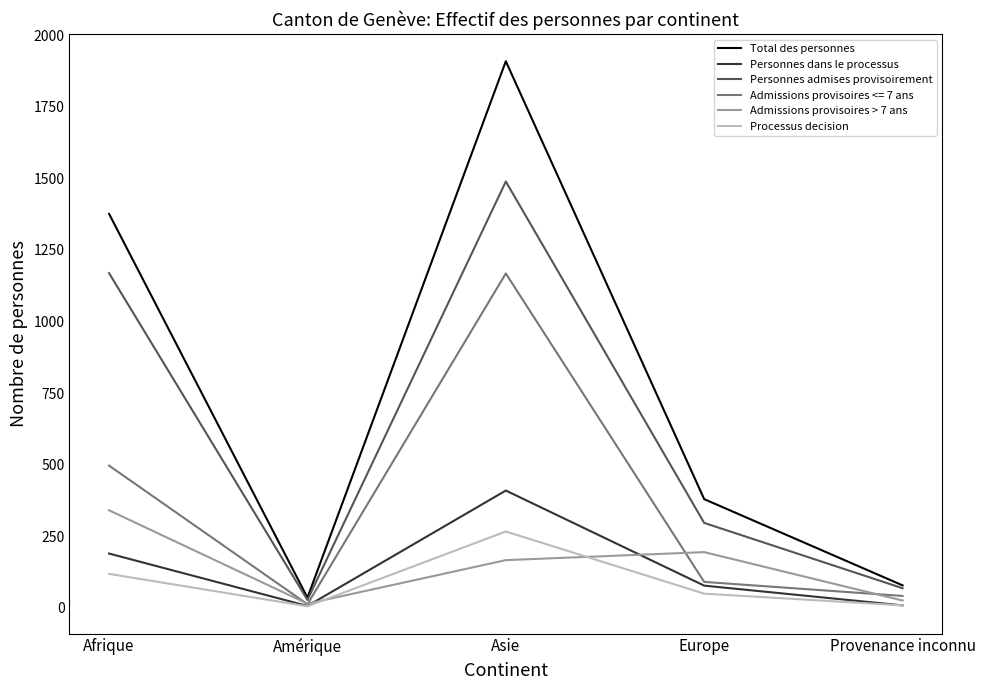

In Processus decision, how many points are lower than both neighbors (excluding endpoints)?

1